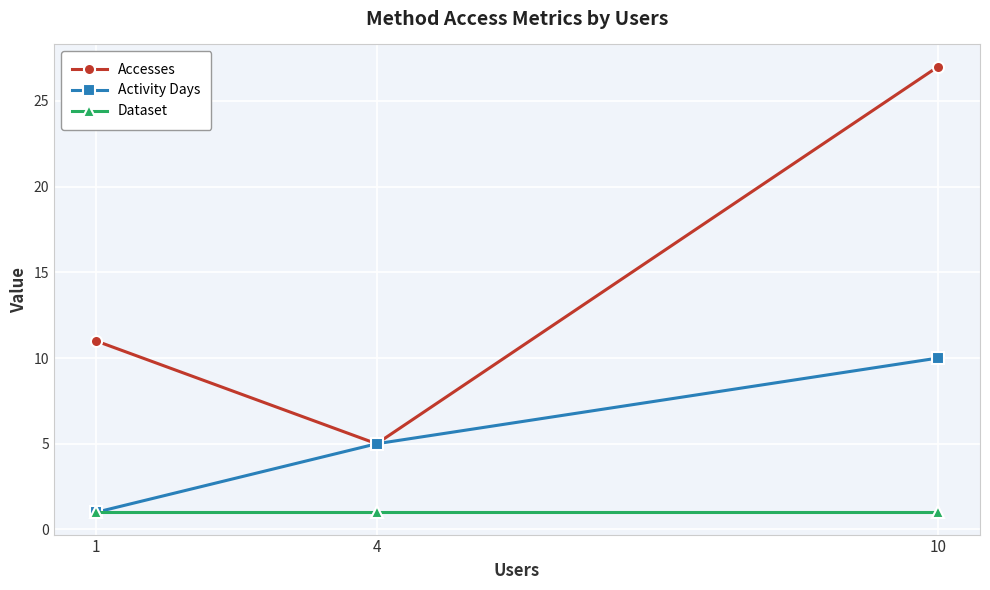

Where is Activity Days nearest to the value 5?

4